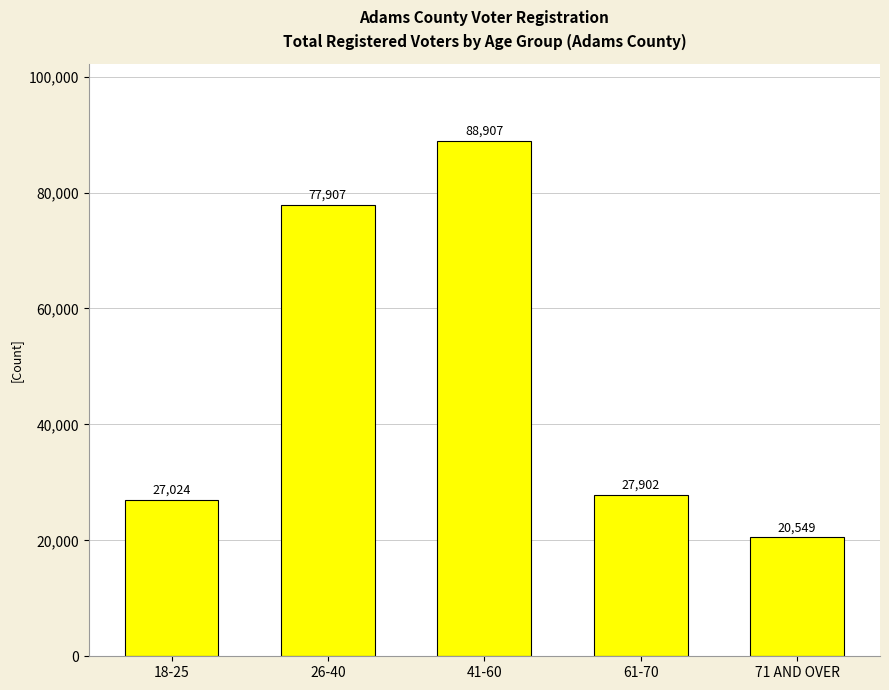

Are the bars horizontal?

No